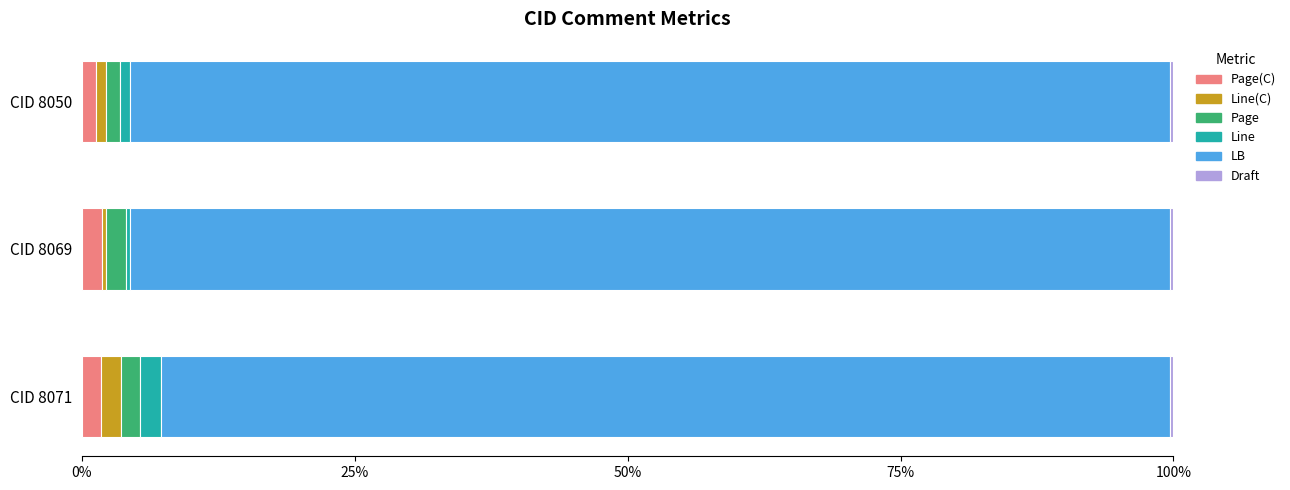

How many distinct data groups are displayed?

6